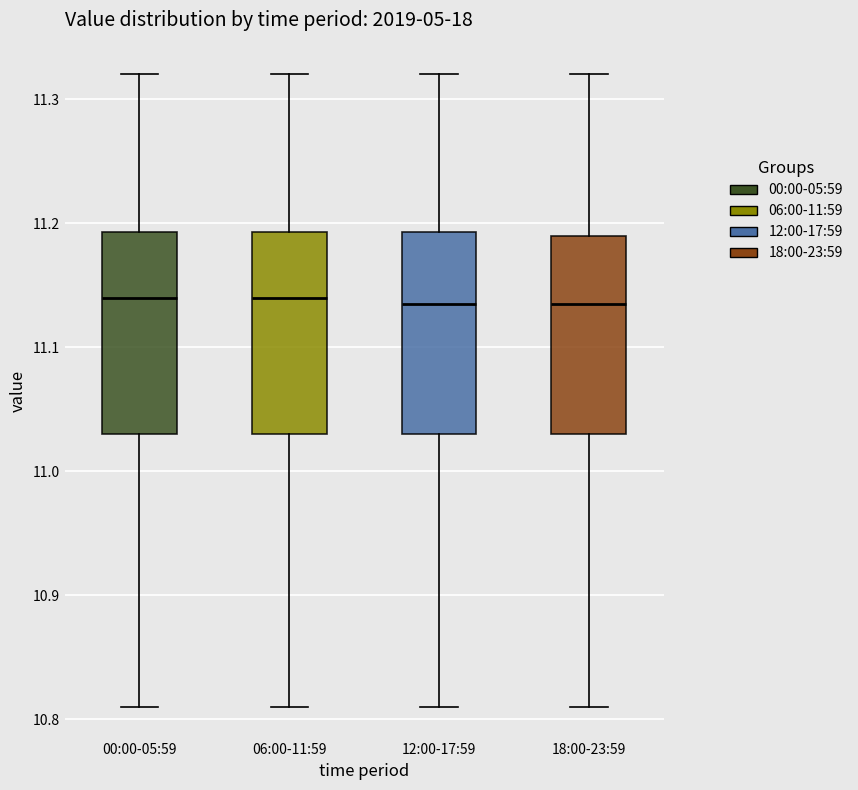

Where does the lower whisker of the box for 18:00-23:59 end on the y-axis? The values are not printed on the chart, so give them approximately, as read against the axis.

10.81